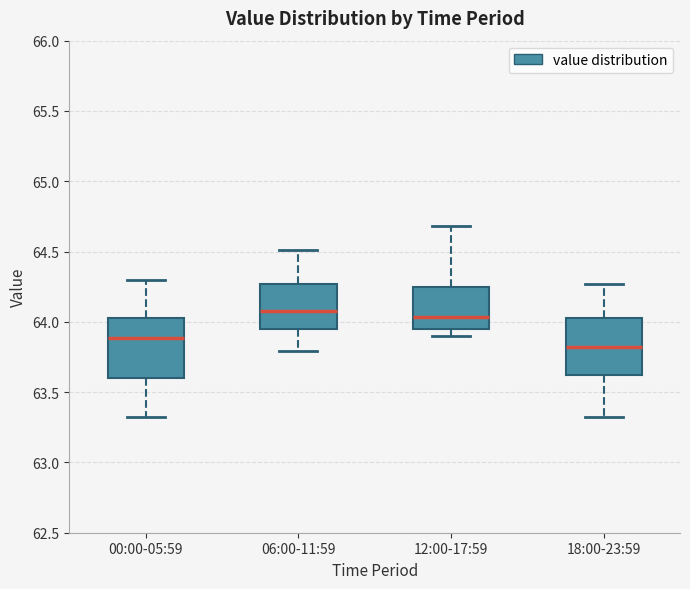

Which box's median line is the lowest?

18:00-23:59